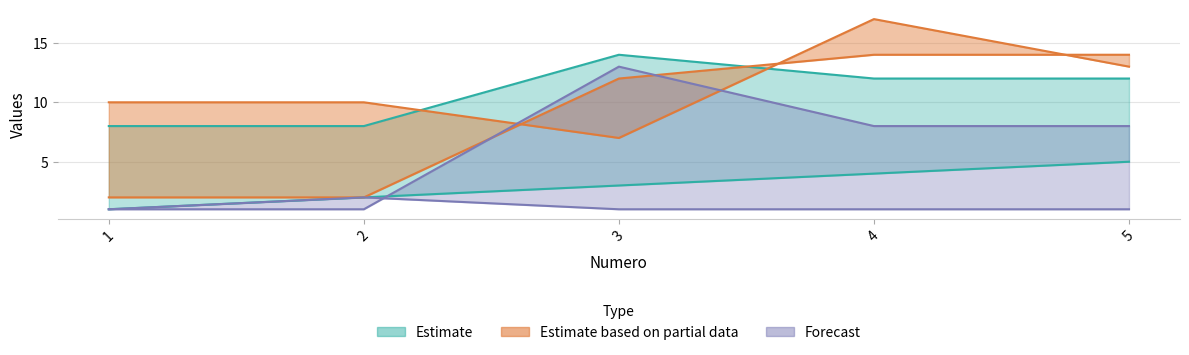

Count the VALEUR values in the range 1 to 2.

5